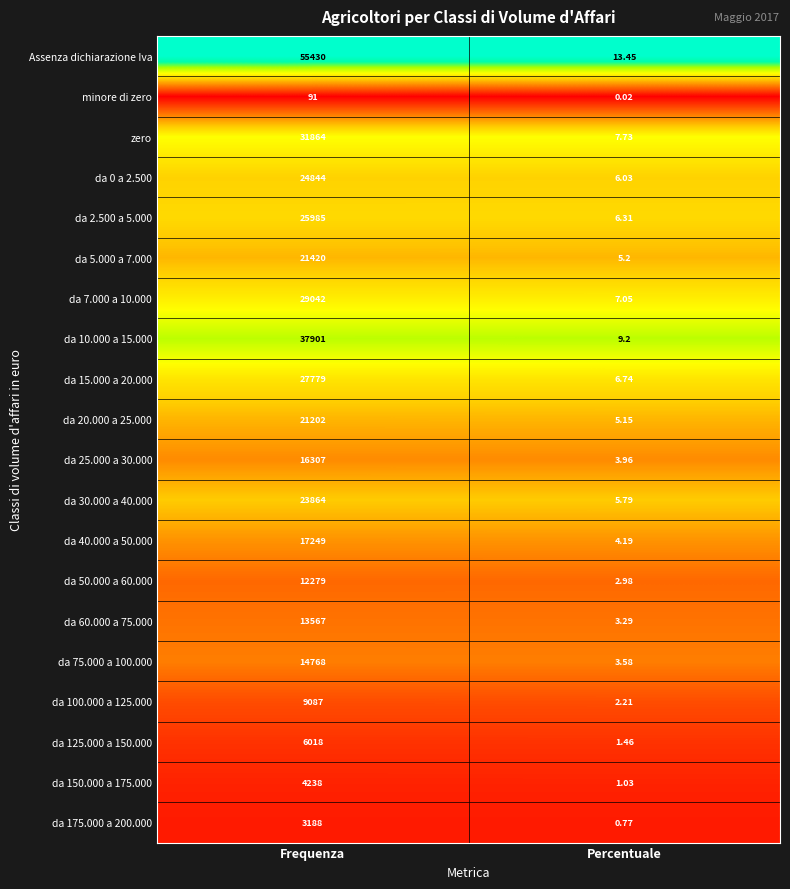

Is the value of da 60.000 a 75.000 at Percentuale greater than the value of da 0 a 2.500 at Percentuale?

No